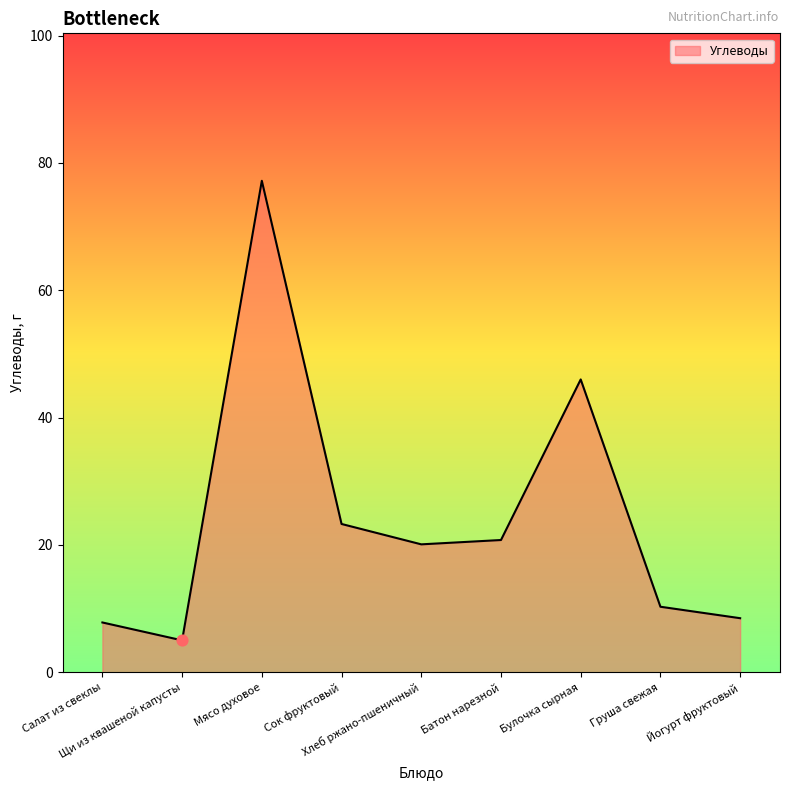

Which has a higher value, Йогурт фруктовый or Мясо духовое?

Мясо духовое